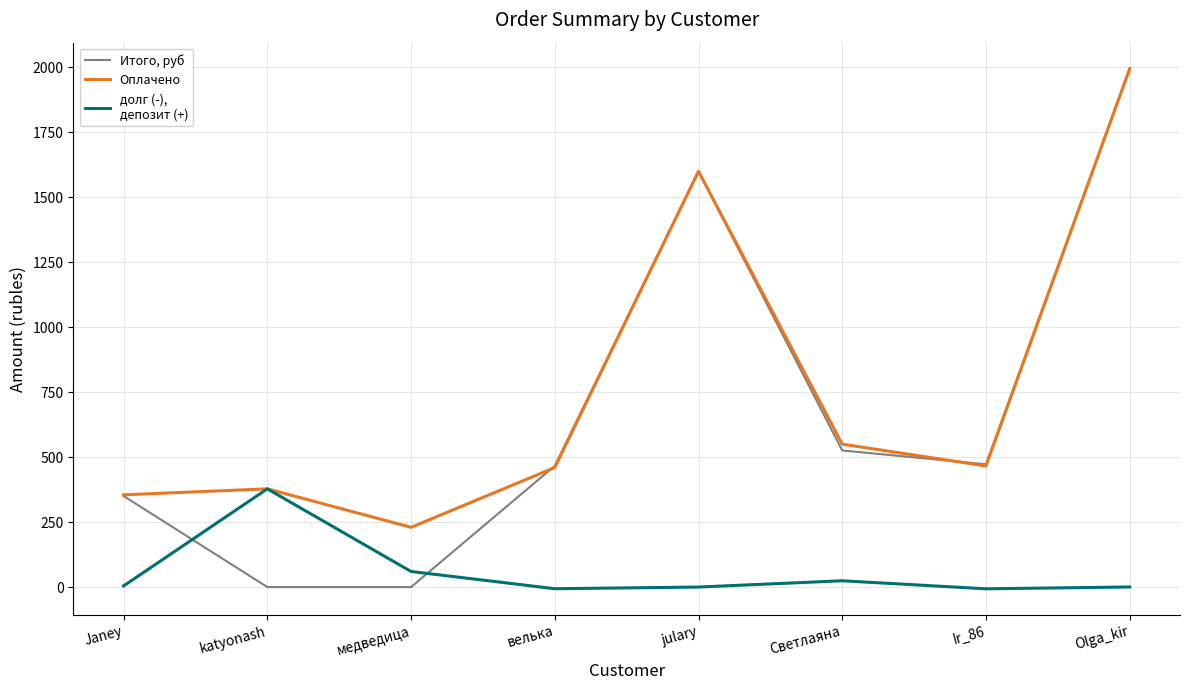

At which category is the sum across all series the highest?

Olga_kir